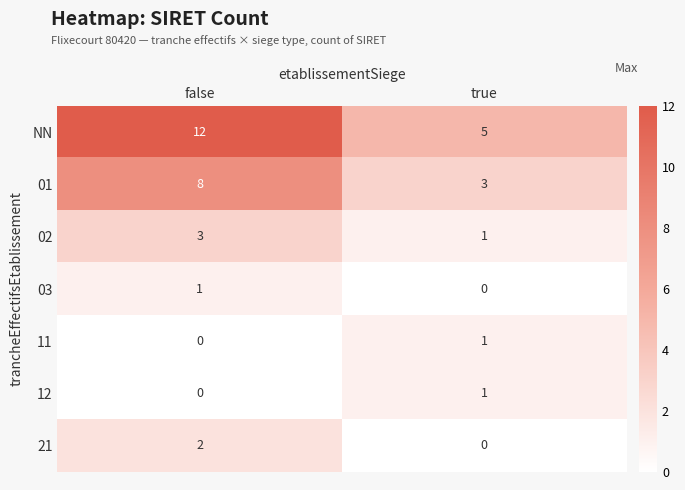

What is the sum of the NN values at false and true?

17